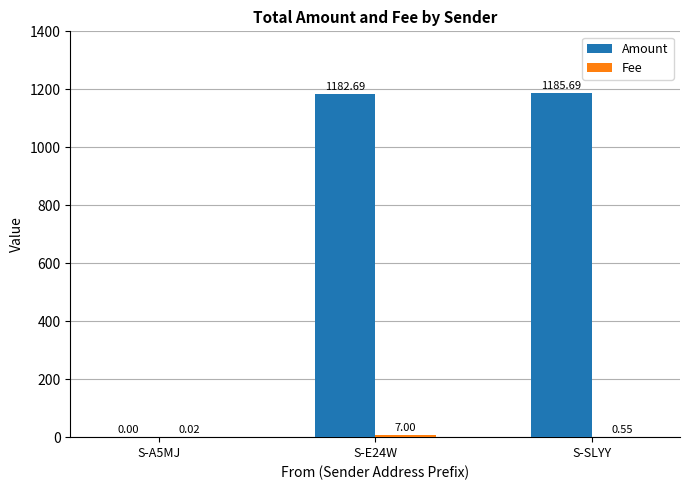

Which series has the widest spread of values?

Amount